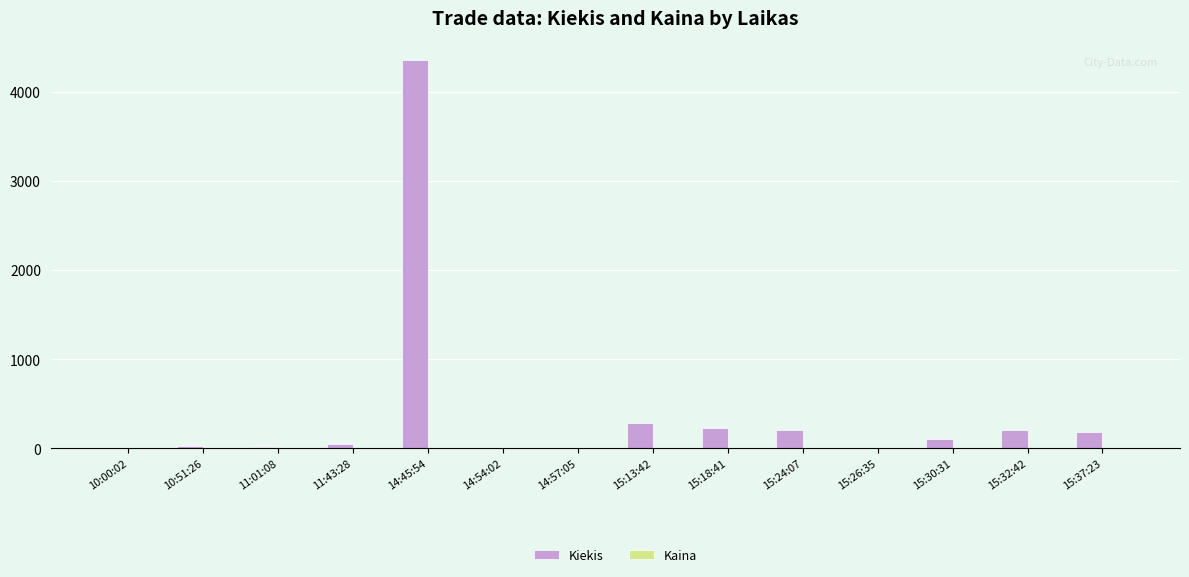

What is the maximum value shown in the chart?

4355.0